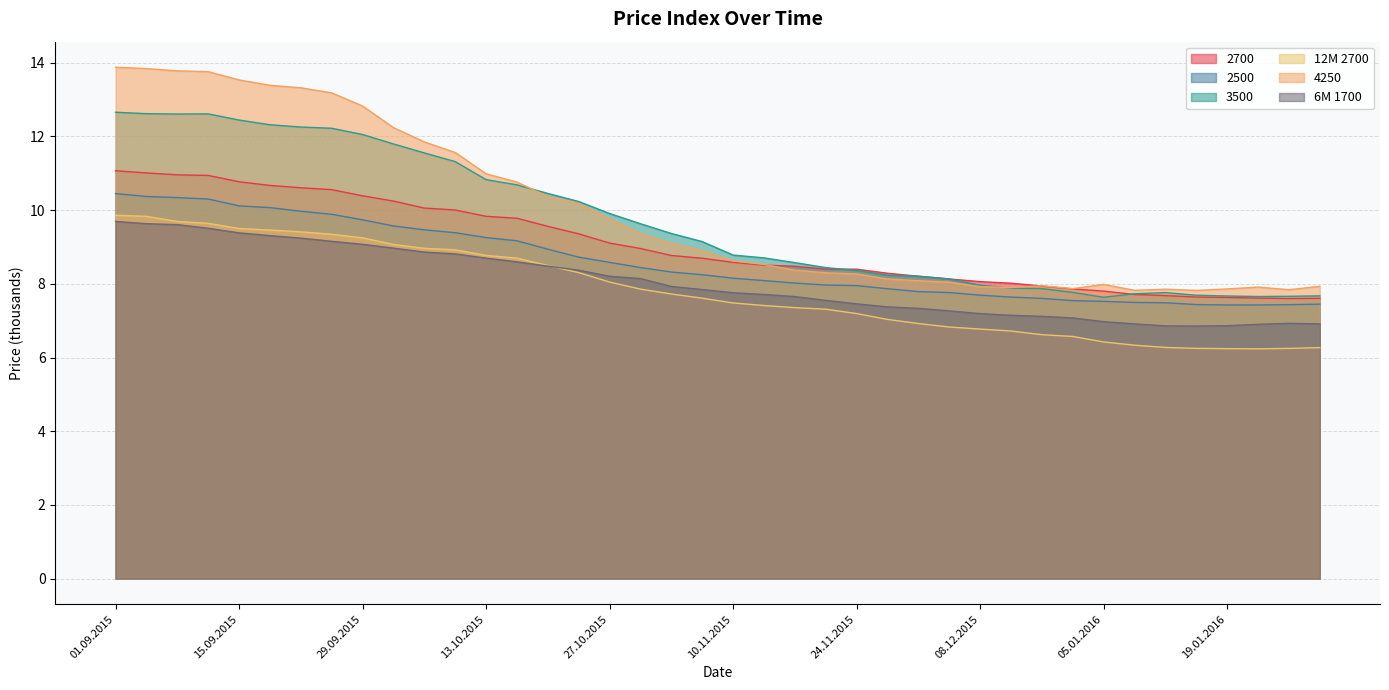

Which series has the widest spread of values?

4250